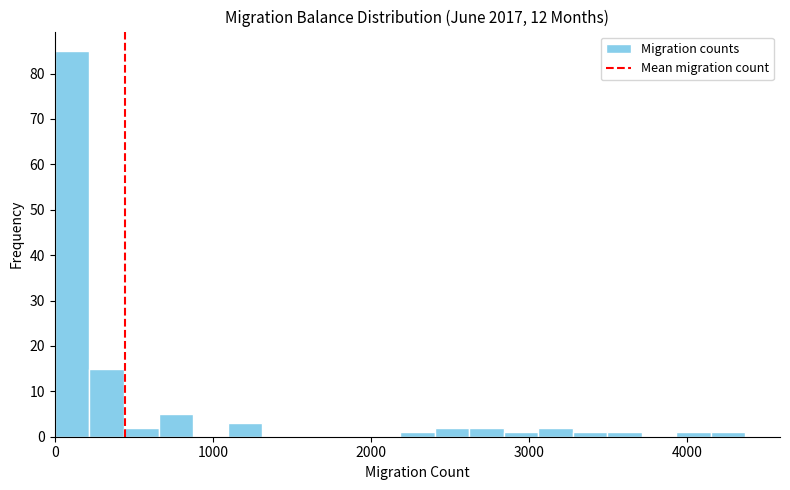

Around what value on the x-axis is the tallest bar? Give the approximate position of its centre, as read against the axis.

100